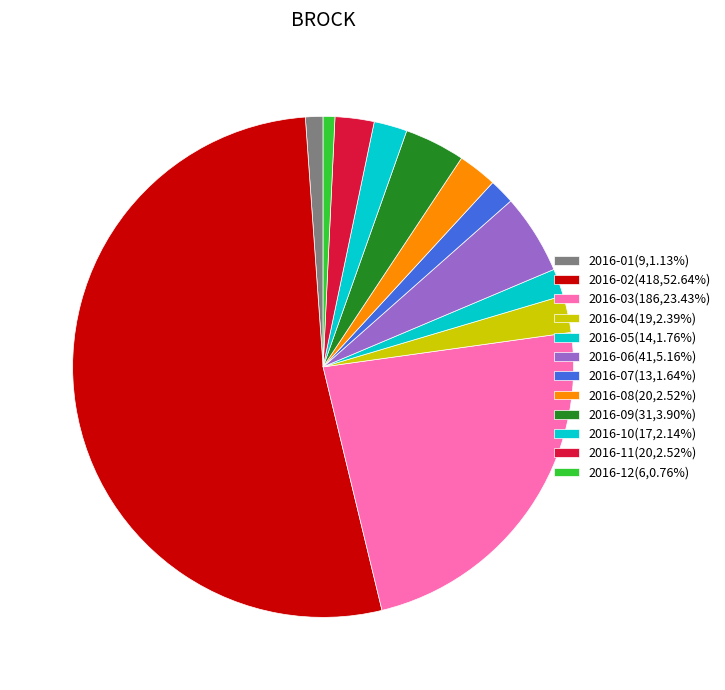

True or false: 2016-04 accounts for 17% of the total.

False